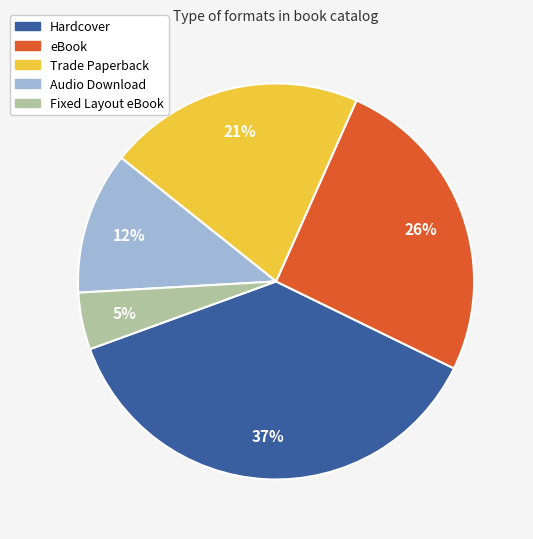

Approximately how many times larger is the value at Fixed Layout eBook compared to Audio Download?

0.4